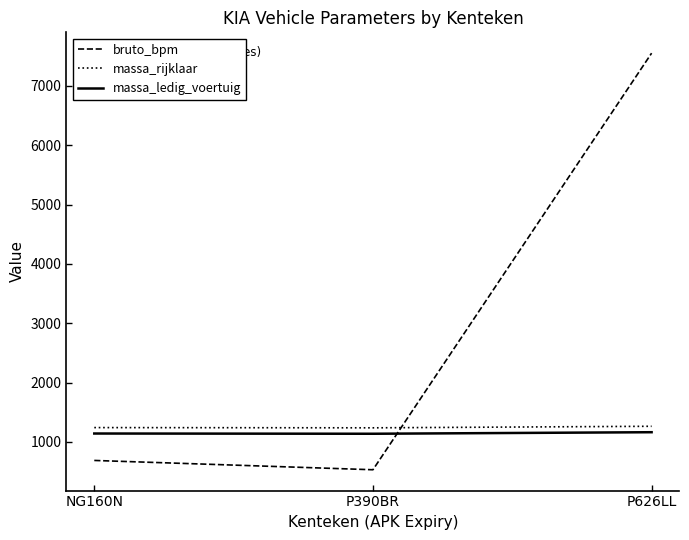

The value of massa_rijklaar at NG160N is 708. True or false?

False